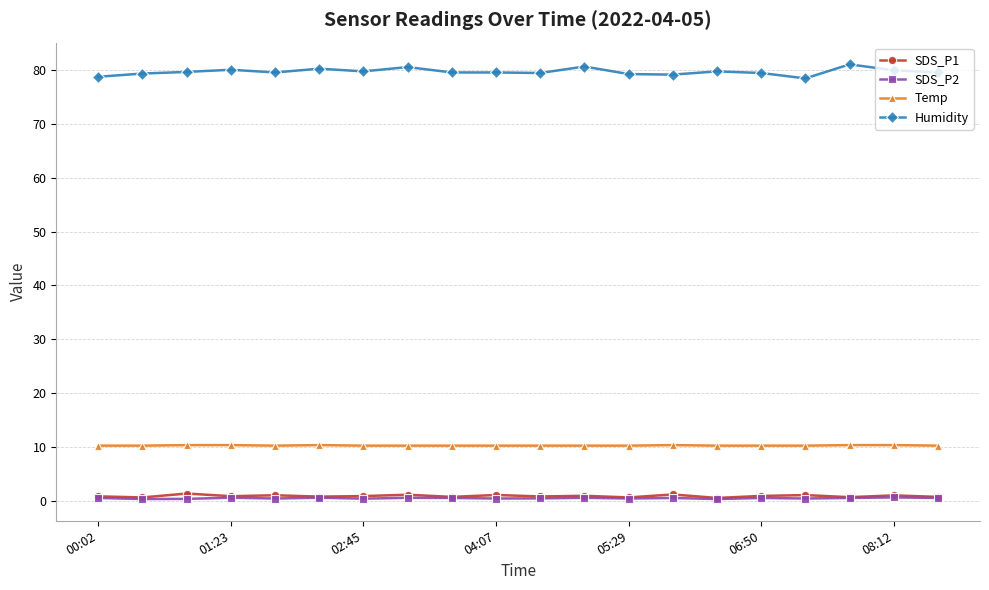

True or false: Humidity and SDS_P2 cross at least once.

False